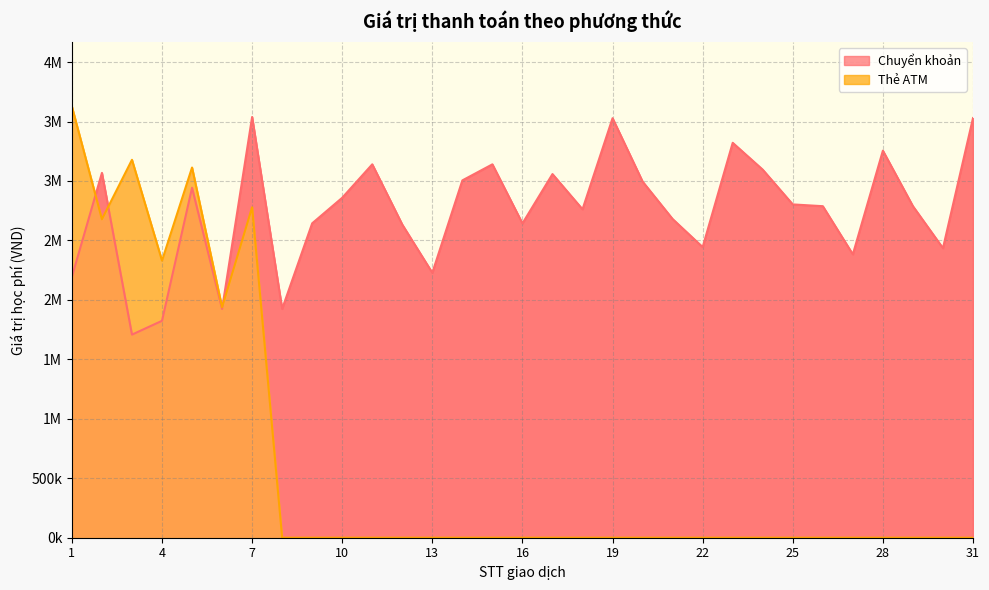

List the series in order of their overall mean, highest first.

Chuyển khoản, Thẻ ATM